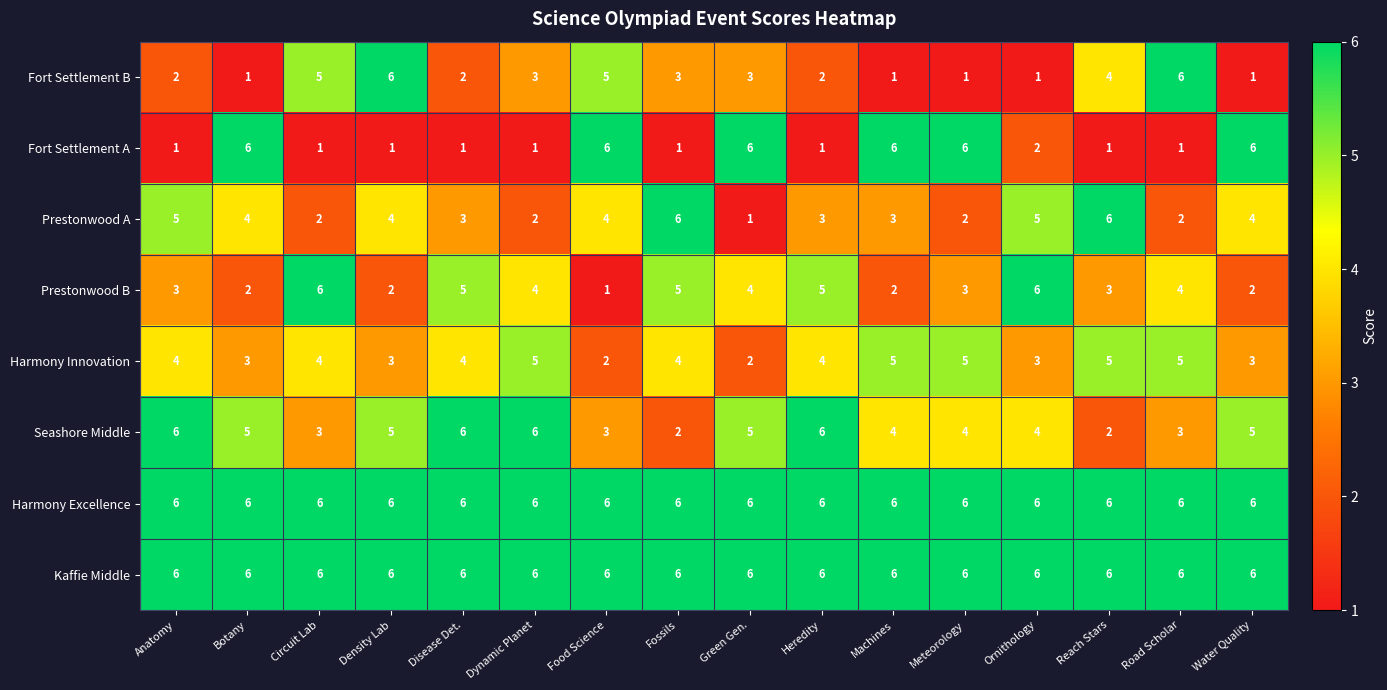

Where does the Seashore Middle series first go above 5?

Anatomy